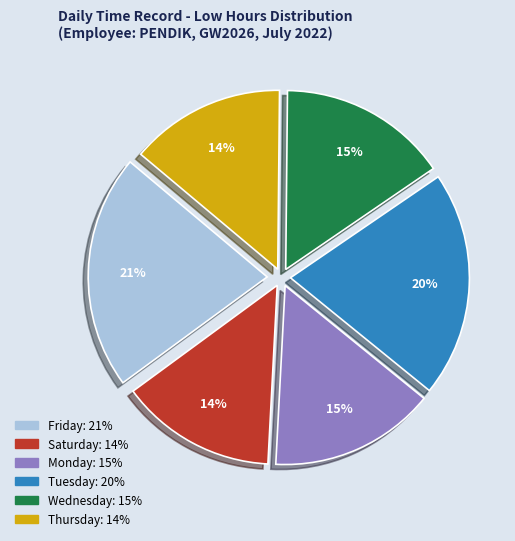

Count the number of slices in the pie.

6